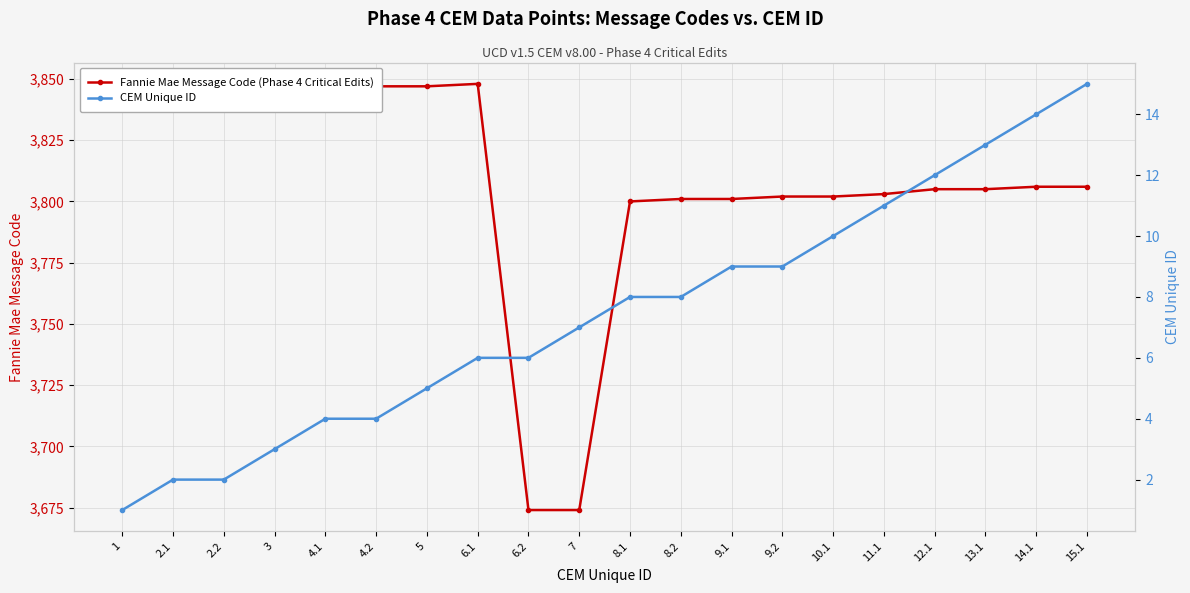

How many lines are shown in the chart?

2